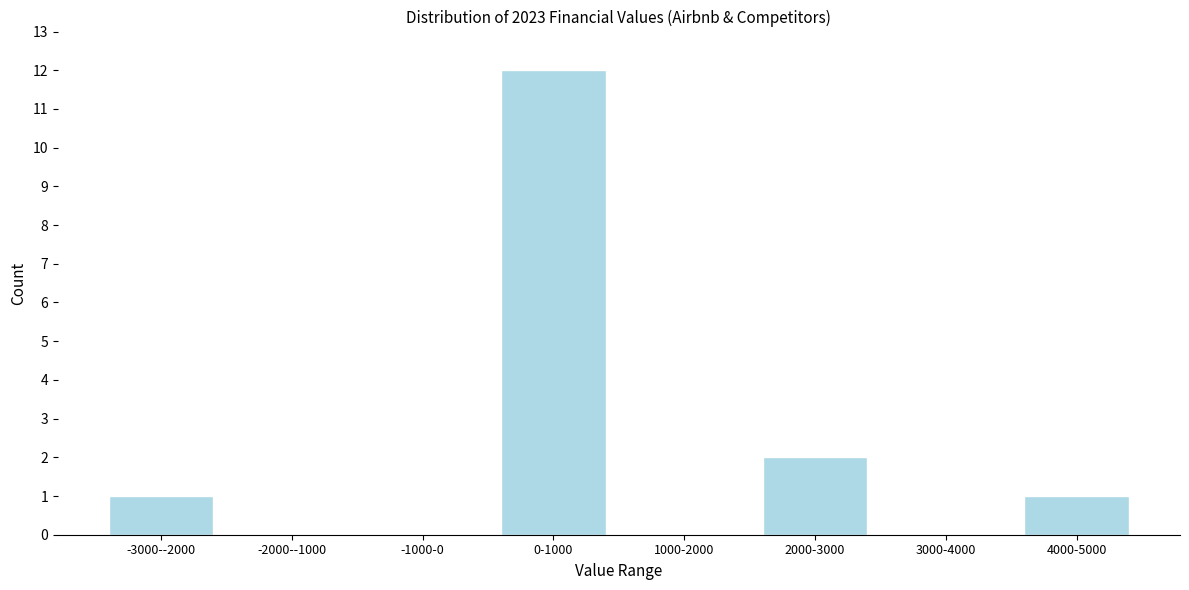

Reading left to right, transcribe all the data shown in this chart.

-3000--2000=1	-2000--1000=0	-1000-0=0	0-1000=12	1000-2000=0	2000-3000=2	3000-4000=0	4000-5000=1